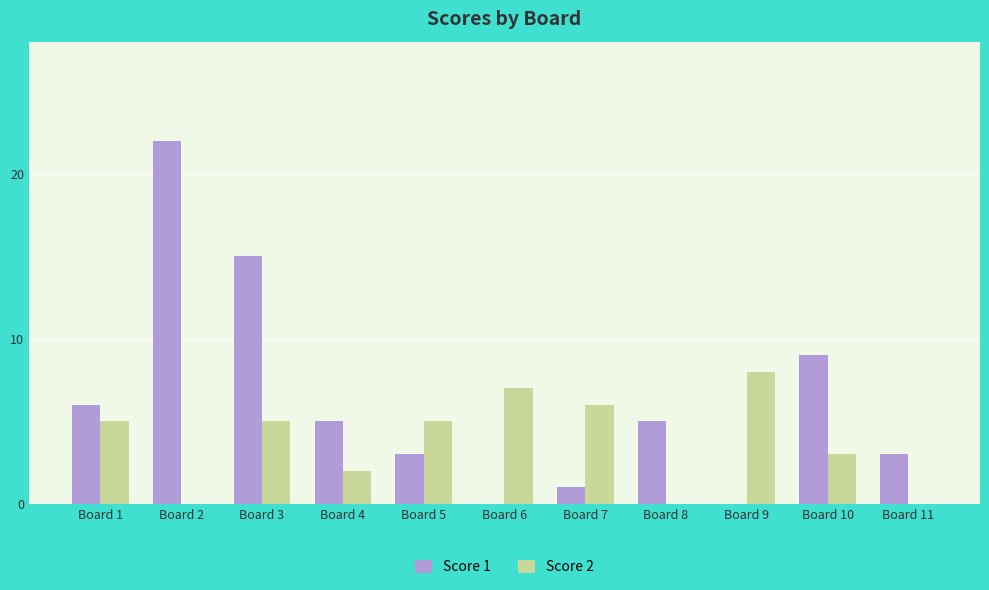

How many groups of bars are there?

11